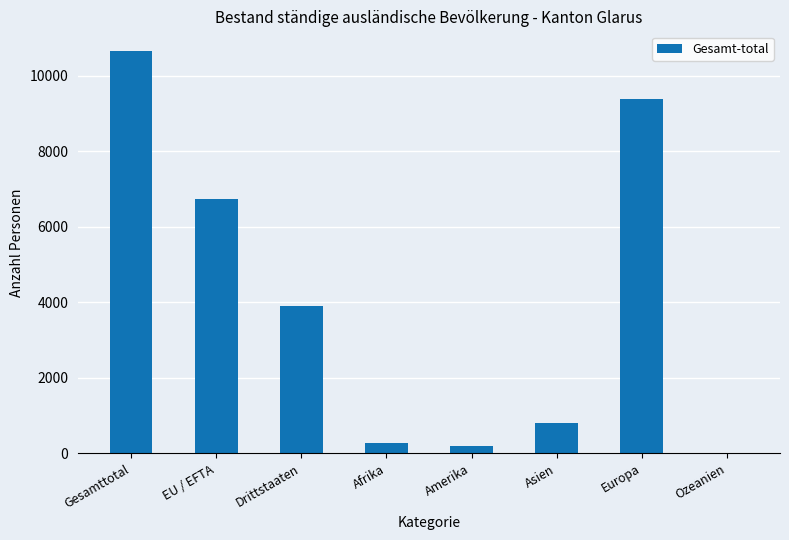

What is the maximum value shown in the chart?

10640